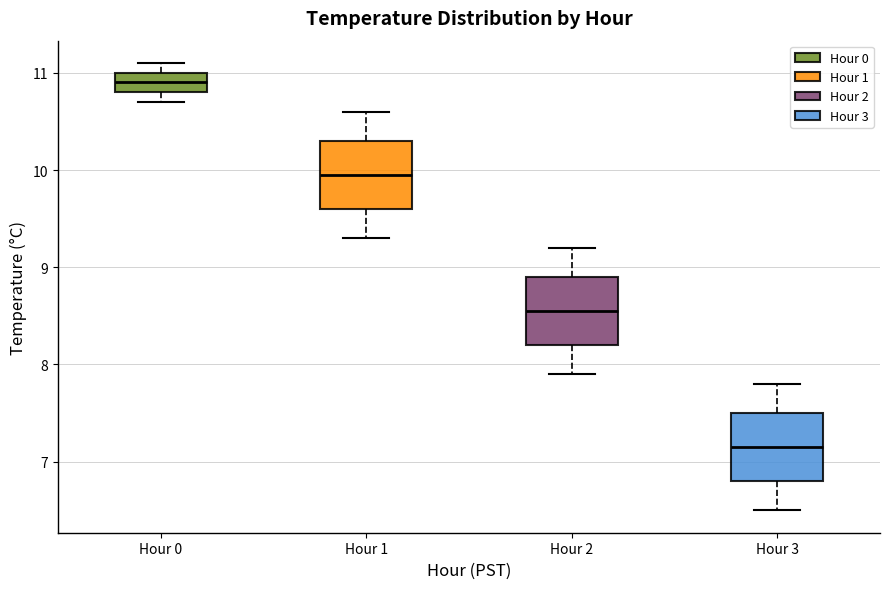

Which box has the lowest median line?

Hour 3